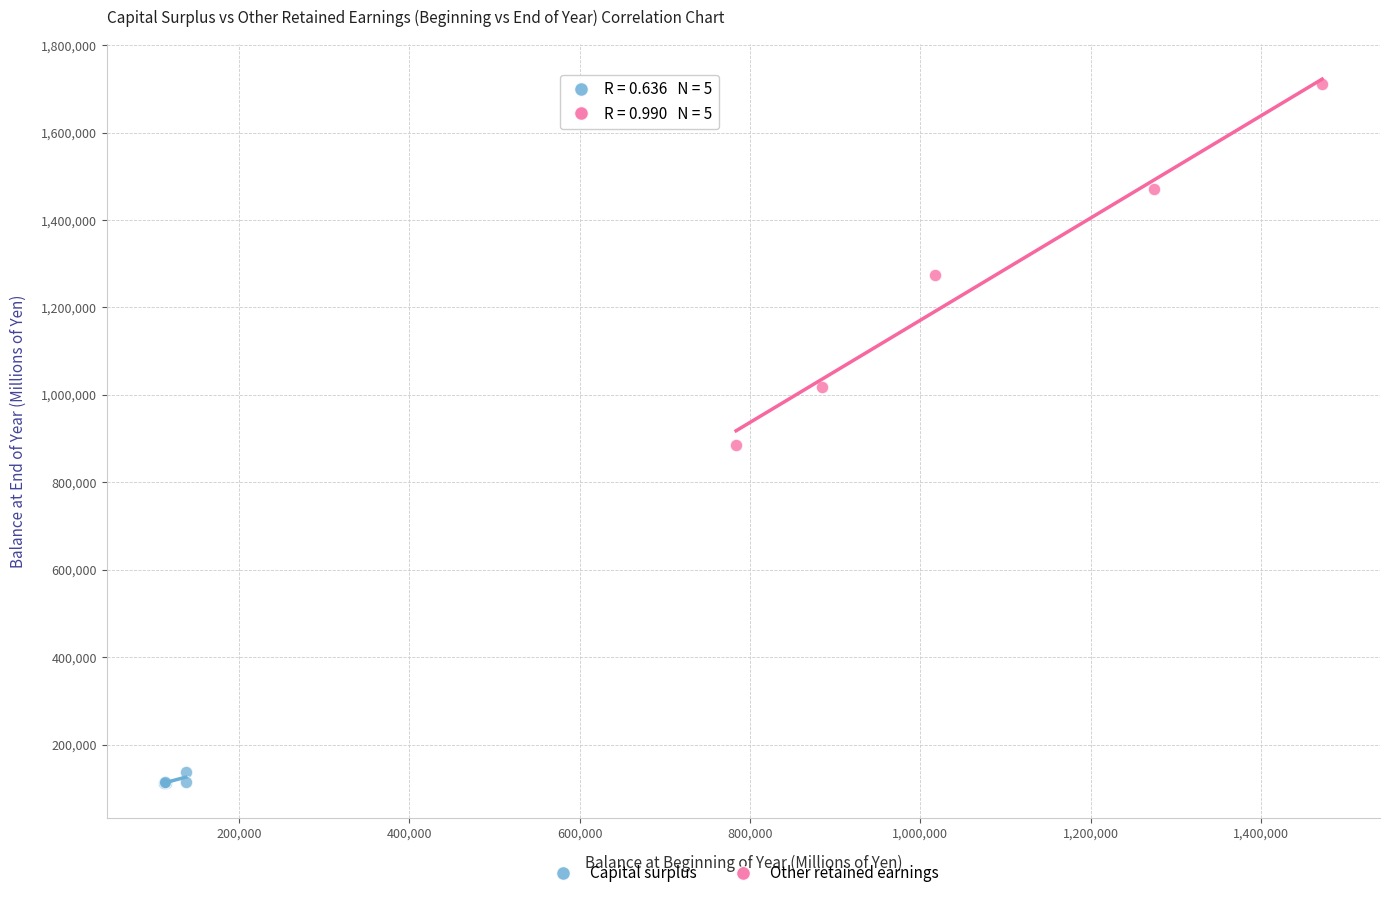

Which series contains the lowest Y value?

Capital surplus